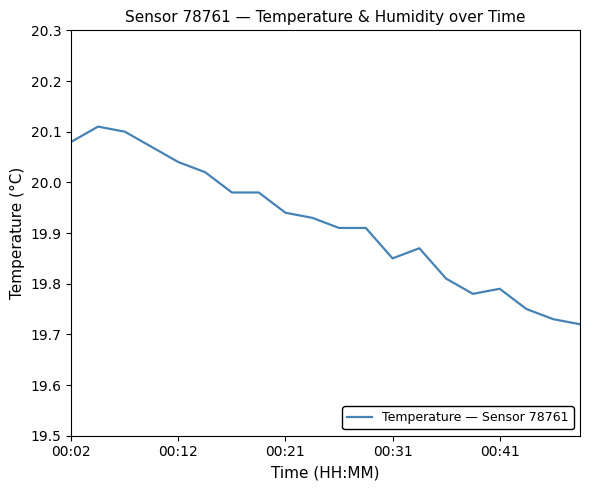

Is this an area chart (filled region under the line)?

No